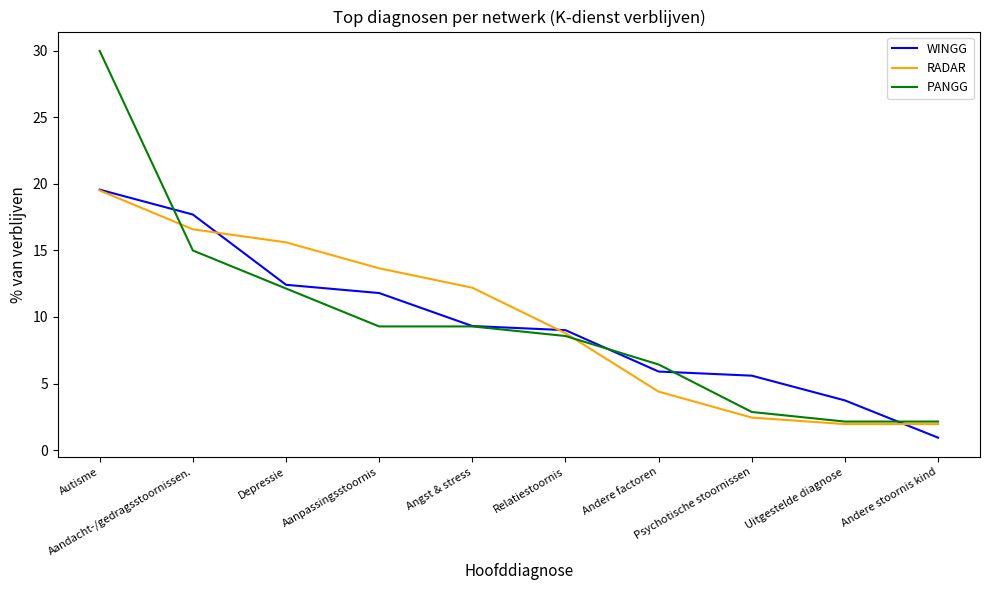

At how many categories does at least one series exceed 29?

1